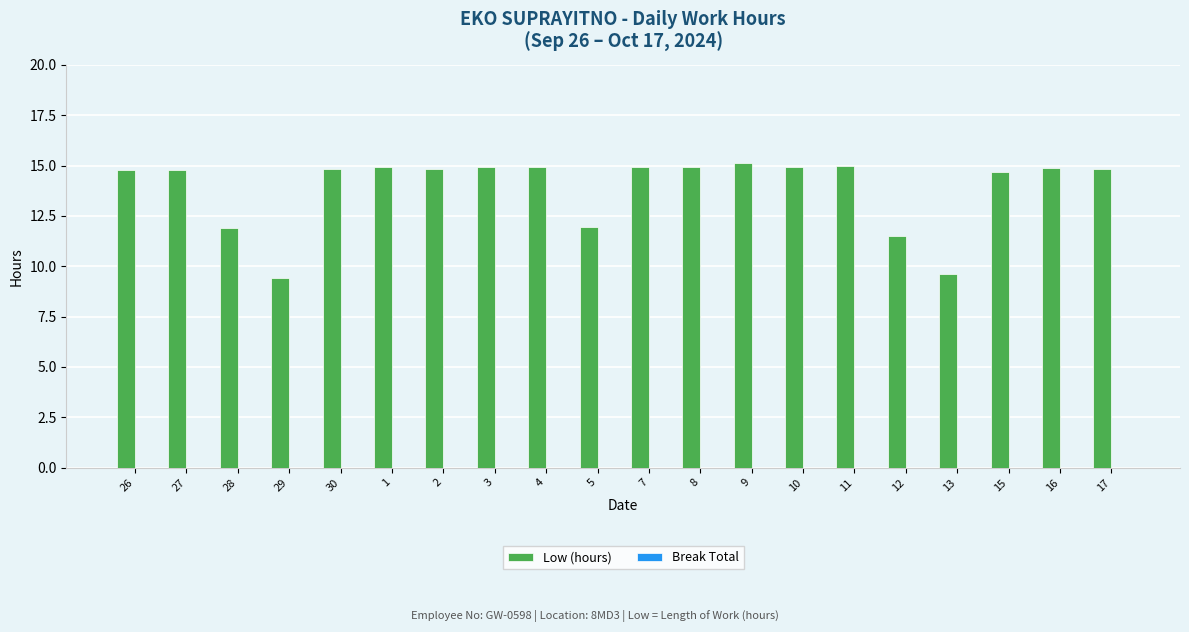

What is the minimum value shown in the chart?

9.4